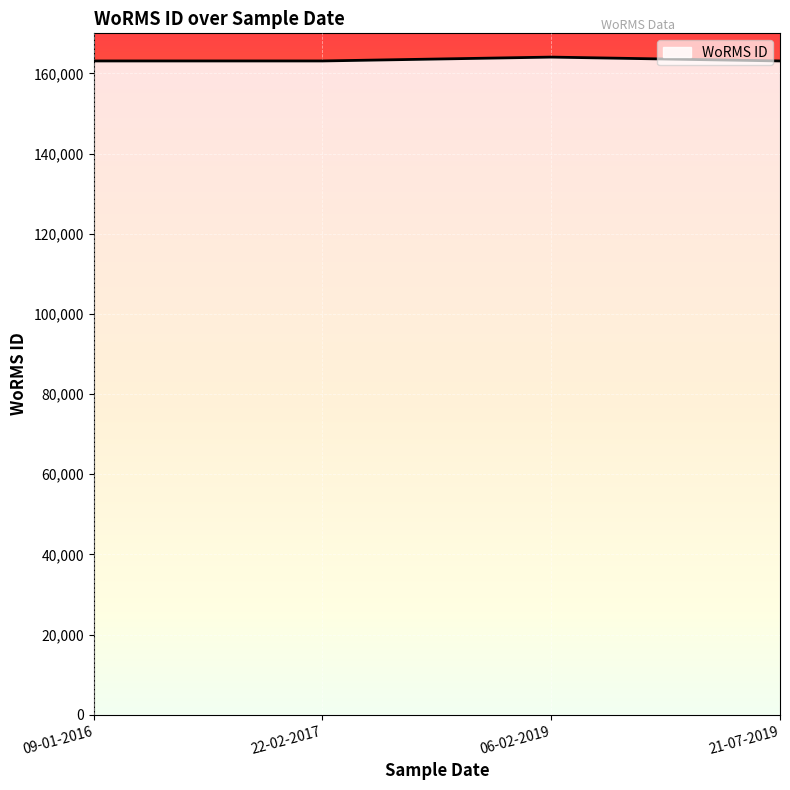

What is the ratio of the value at 06-02-2019 to the value at 21-07-2019?

1.0